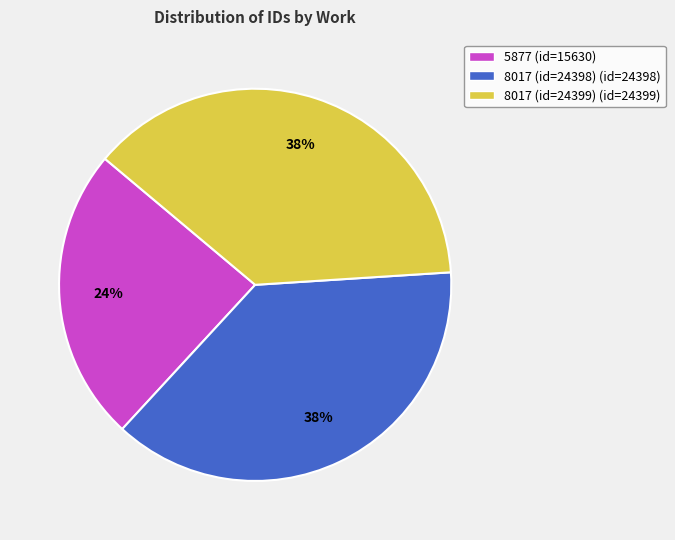

How many slices are in this pie chart?

3